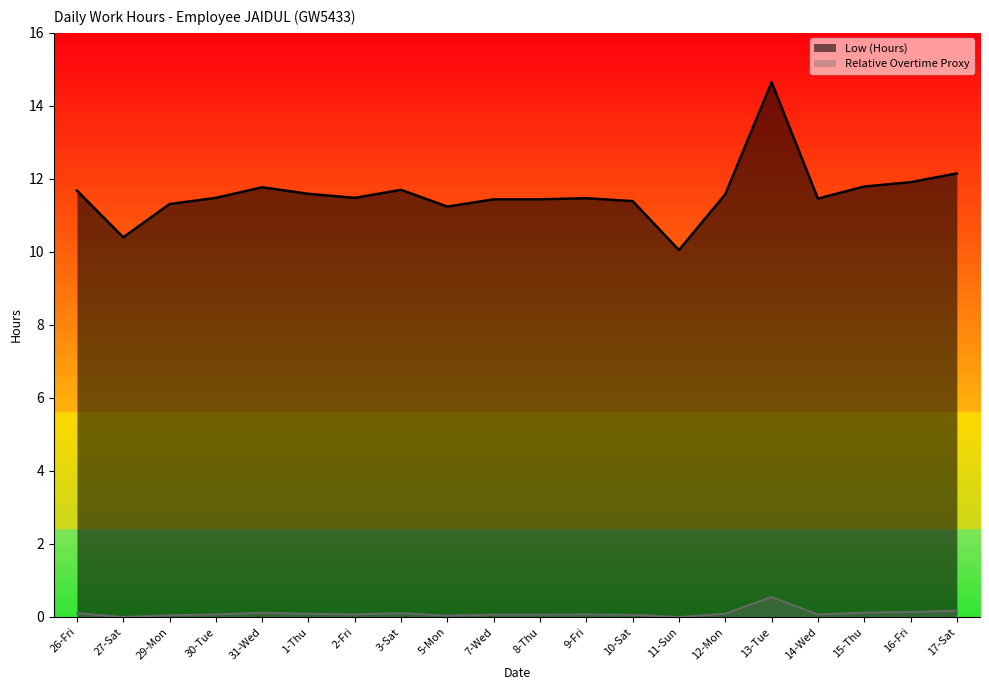

Which has a higher value, 29-Mon or 13-Tue?

13-Tue